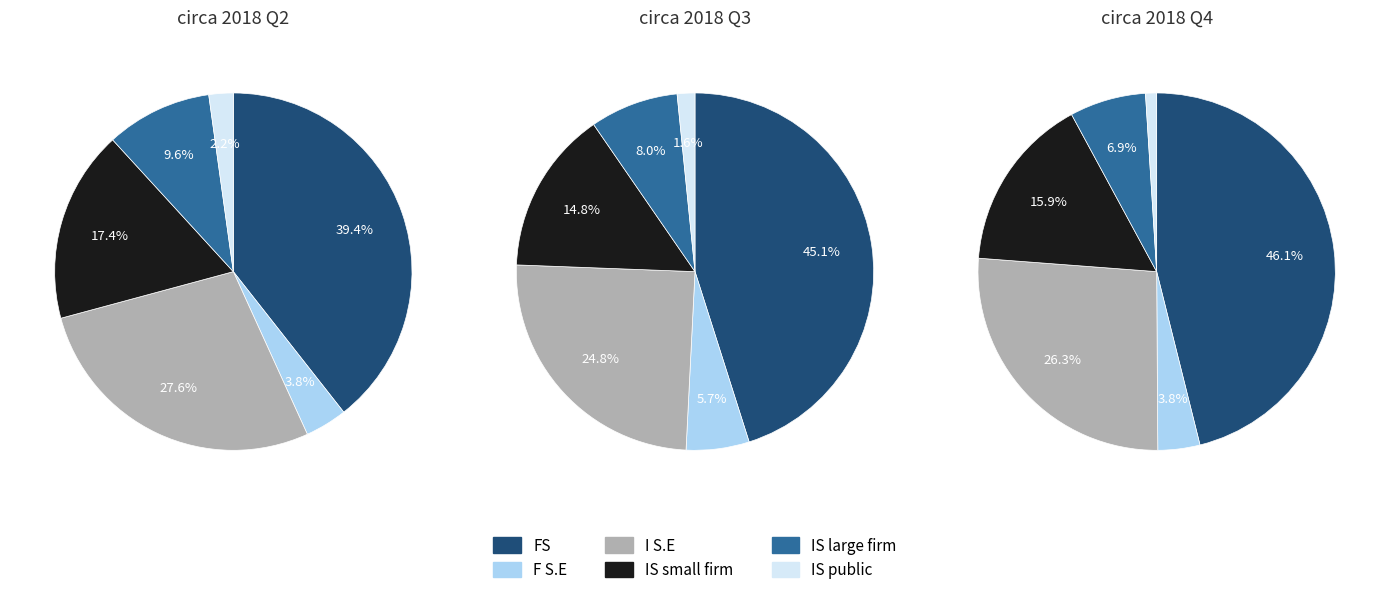

Is 1 the majority of the pie?

No